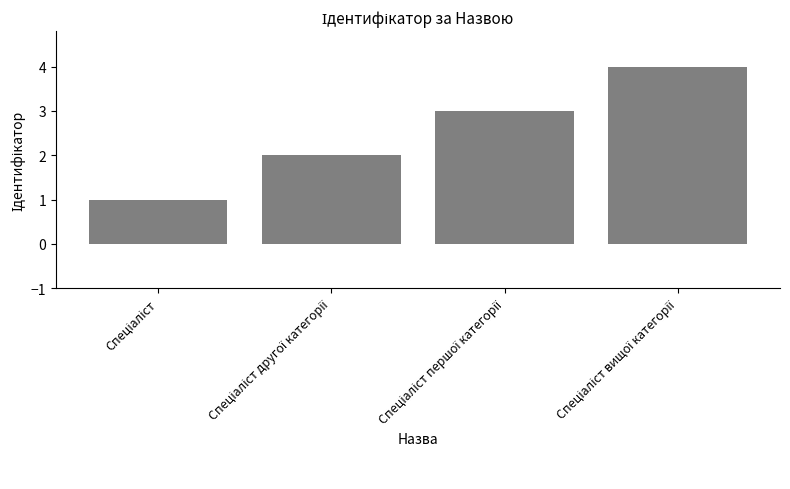

What is the sum of all values?

10